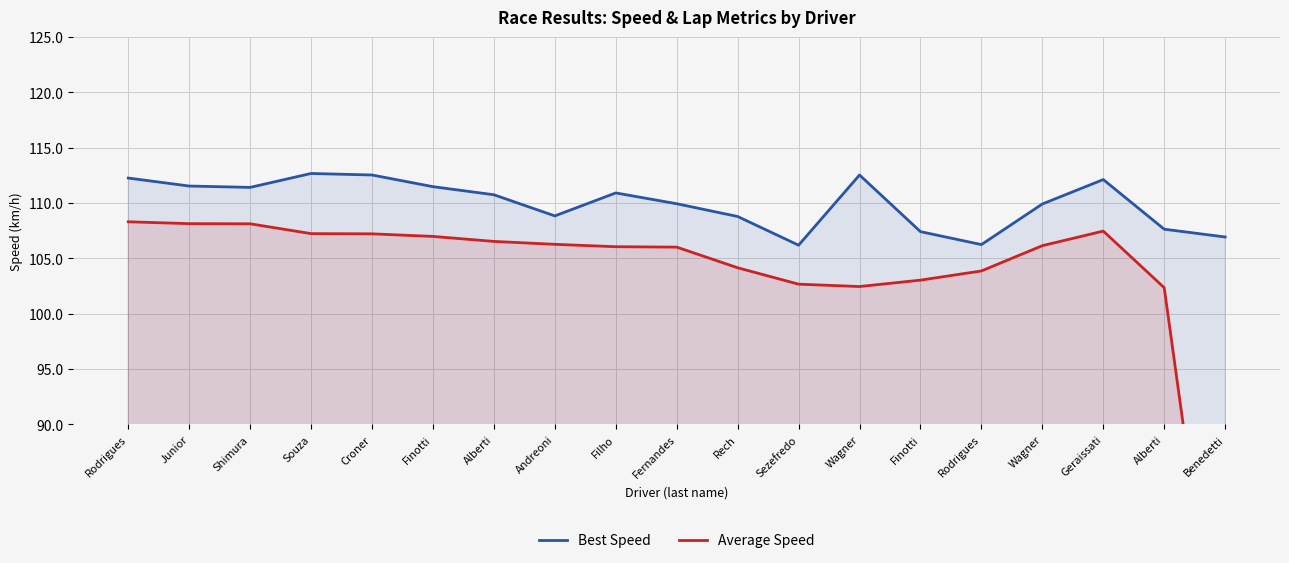

What are all the series names shown in the legend?

Best Speed, Average Speed